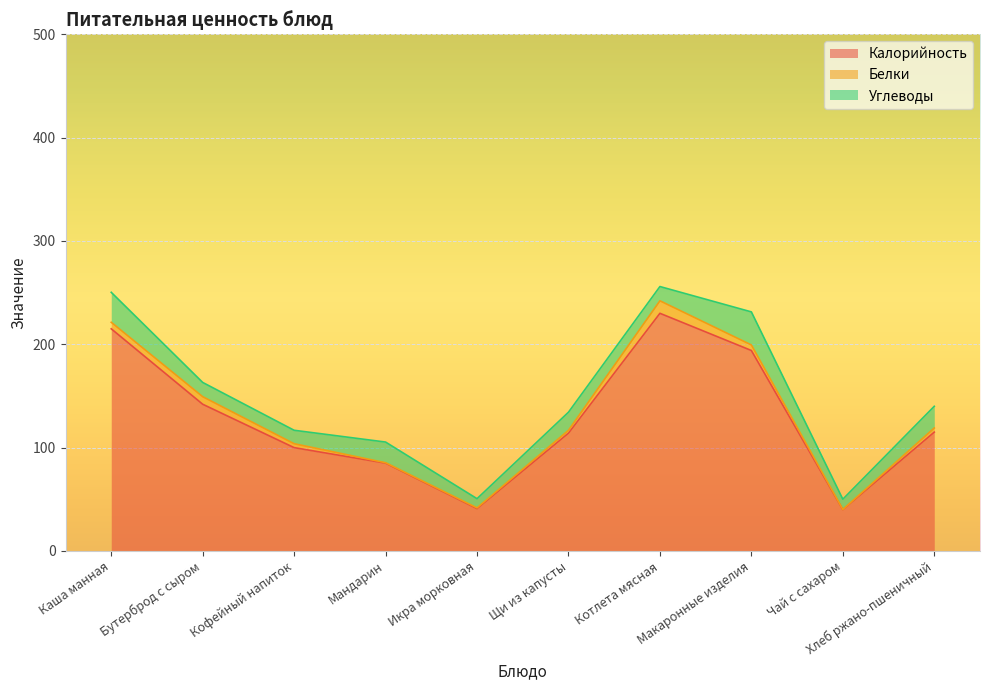

True or false: Углеводы and Белки intersect in this chart.

False